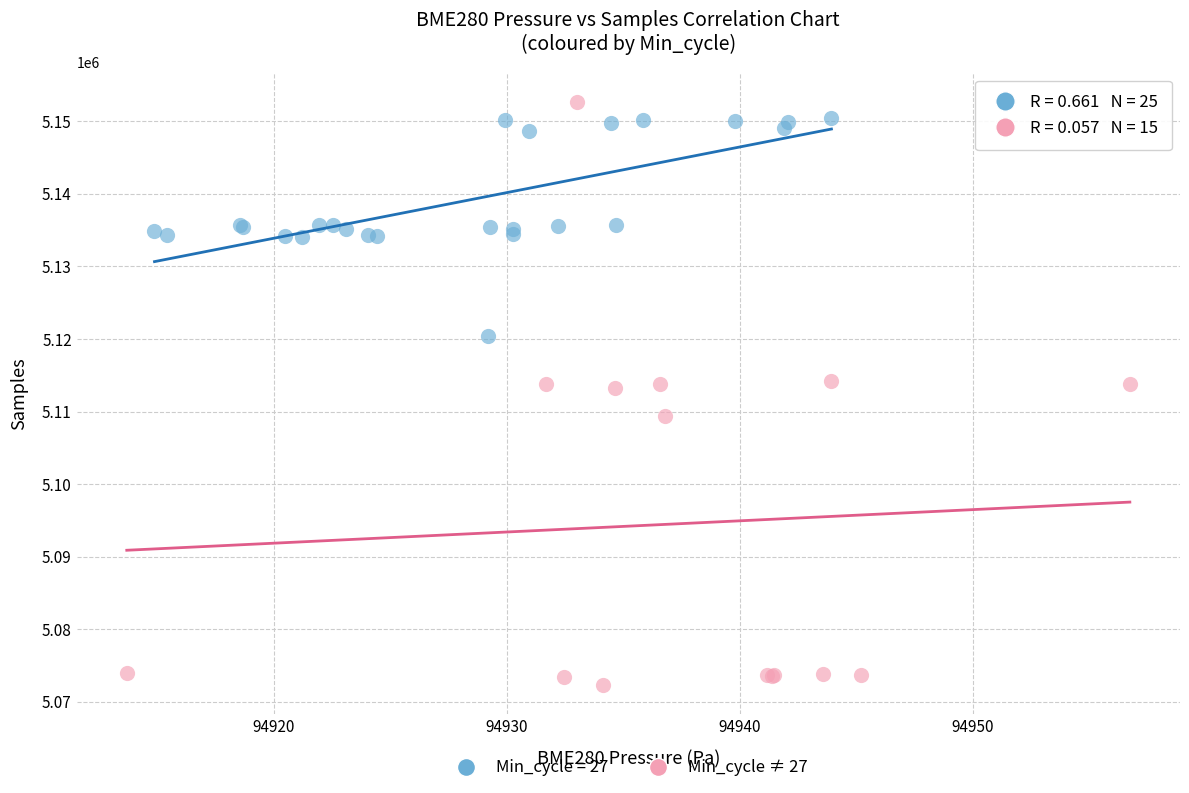

Which series reaches the minimum Y coordinate?

Min_cycle ≠ 27